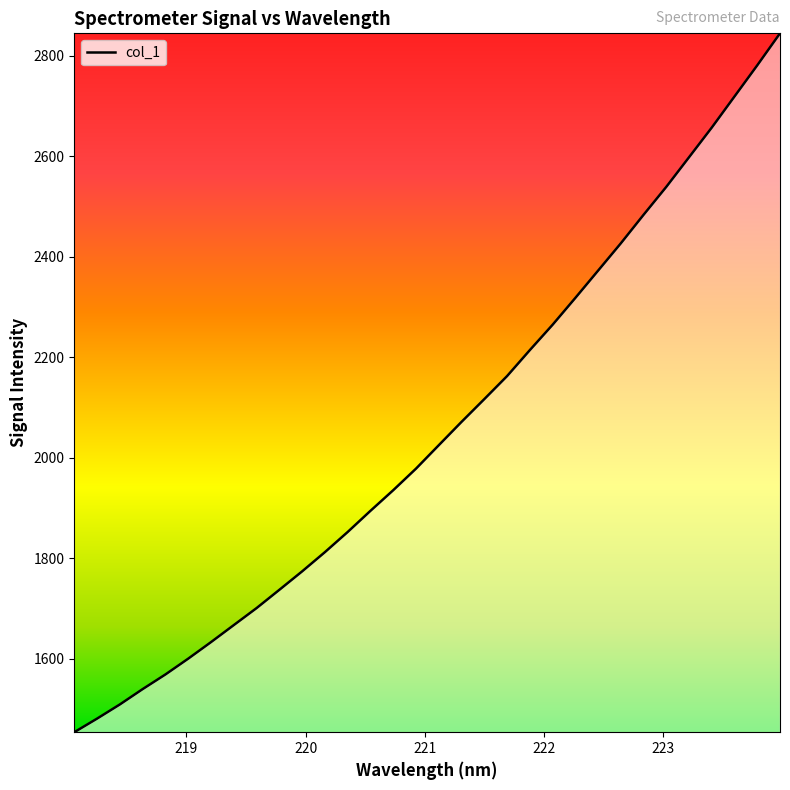

Does the chart have visible grid lines?

No